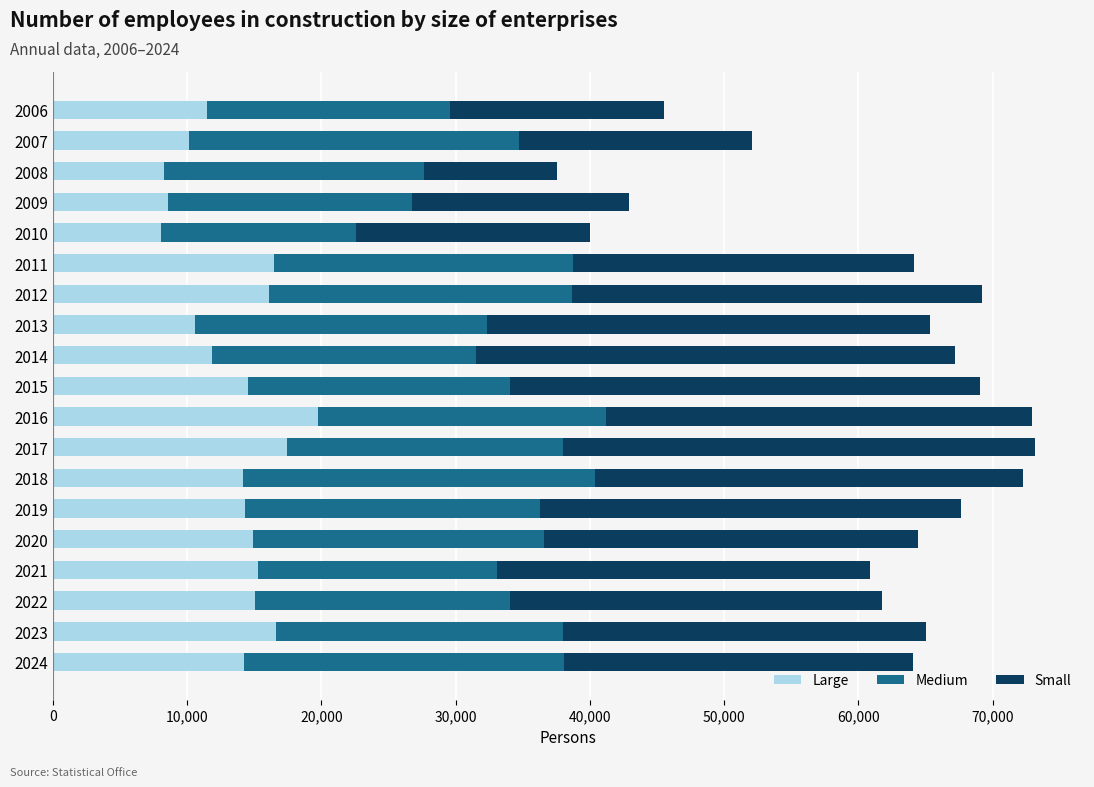

What is the total value across all series at 2023?

65041